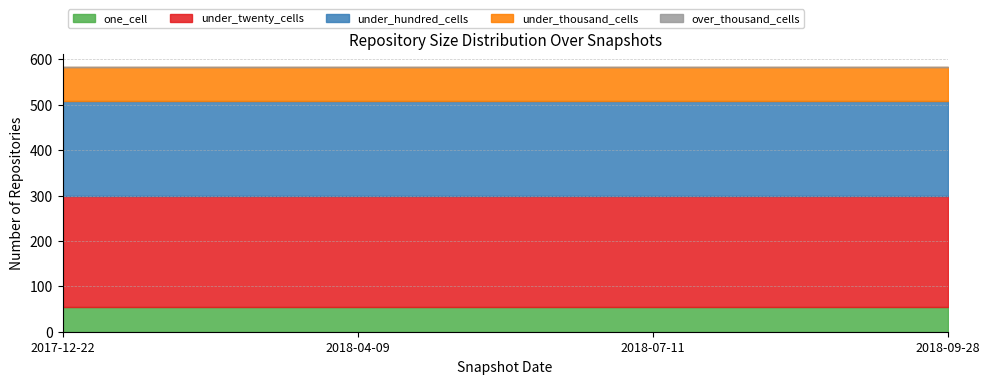

What is the value of the one_cell point at the 1st from the left?

54